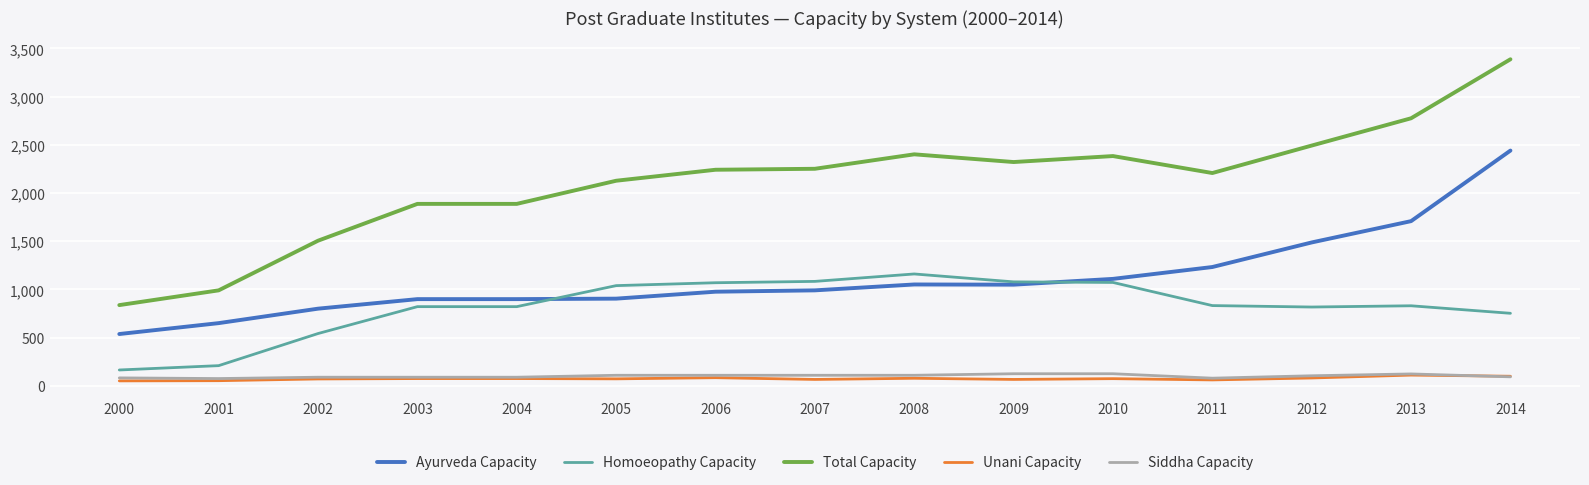

At which category is the sum across all series the highest?

2014